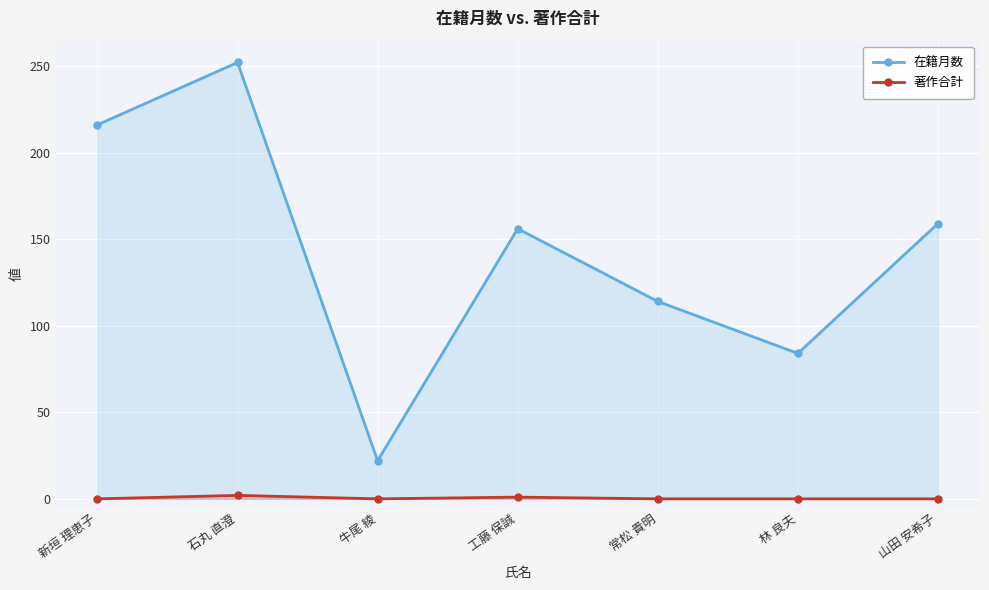

At 牛尾 綾, list the series in order from largest to smallest.

在籍月数, 著作合計